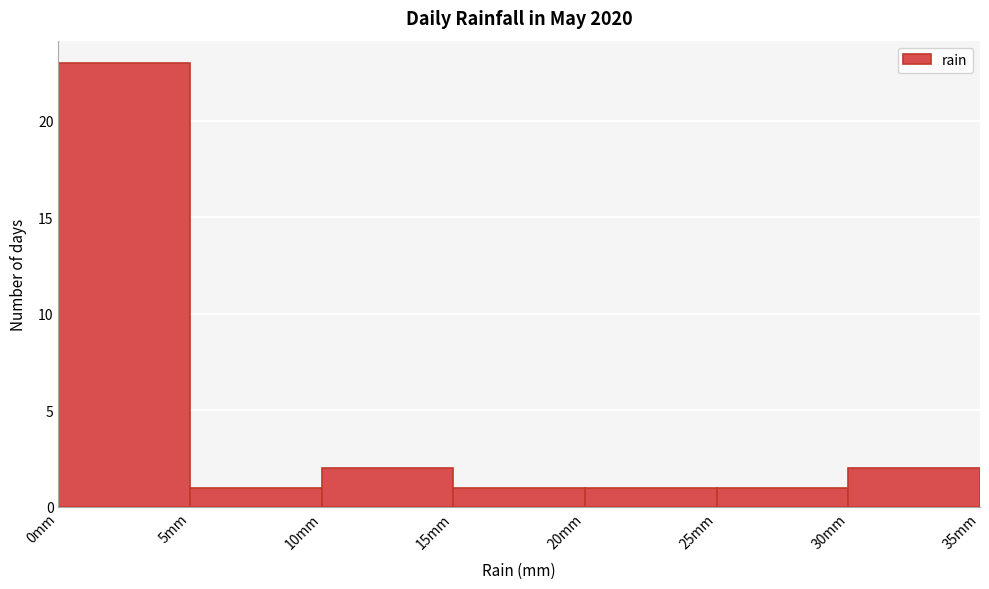

Which range on the x-axis has the tallest bar?

0 to 5